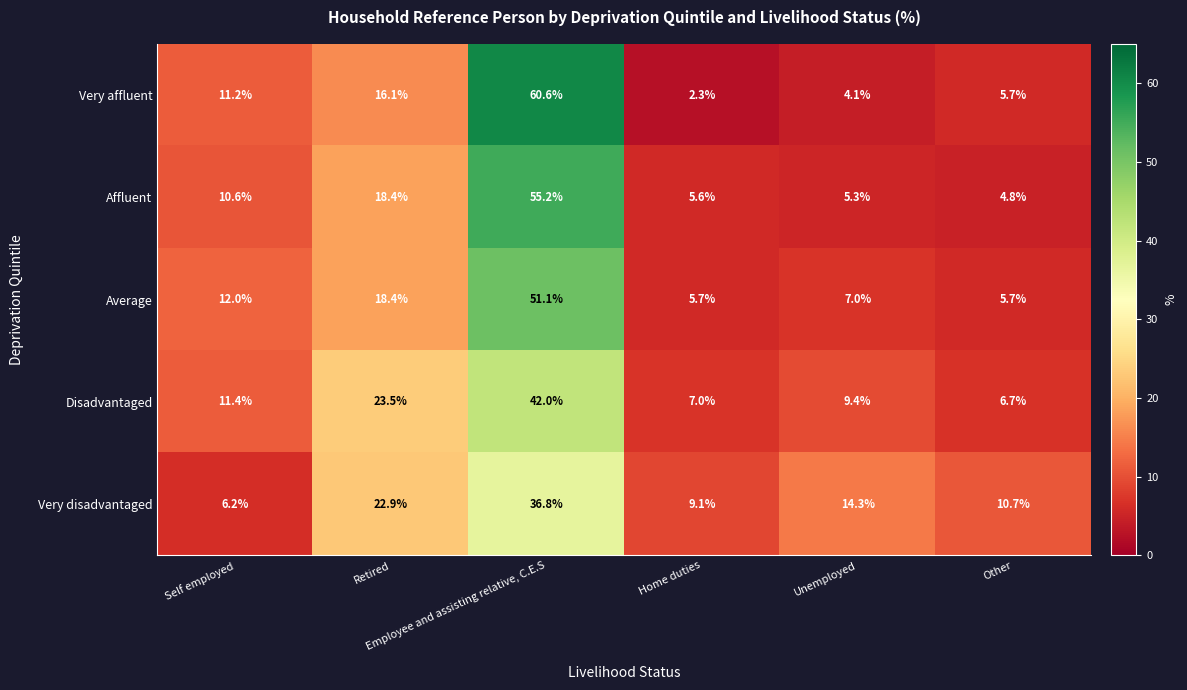

Which series has the widest spread of values?

Very affluent